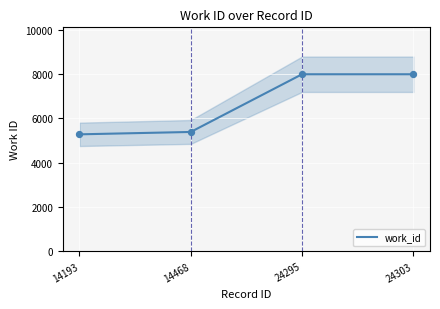

Approximately how many times larger is the value at 14468 compared to 24303?

0.7